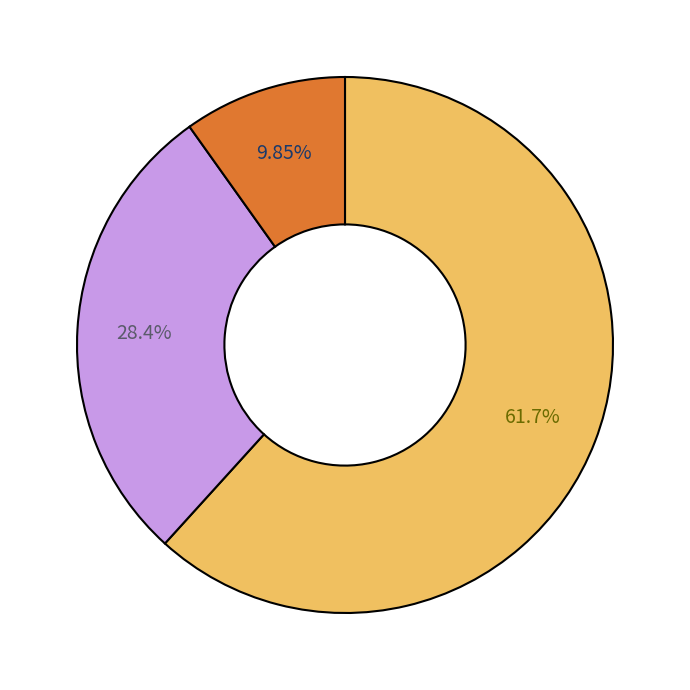

Does any single category account for the majority?

Yes